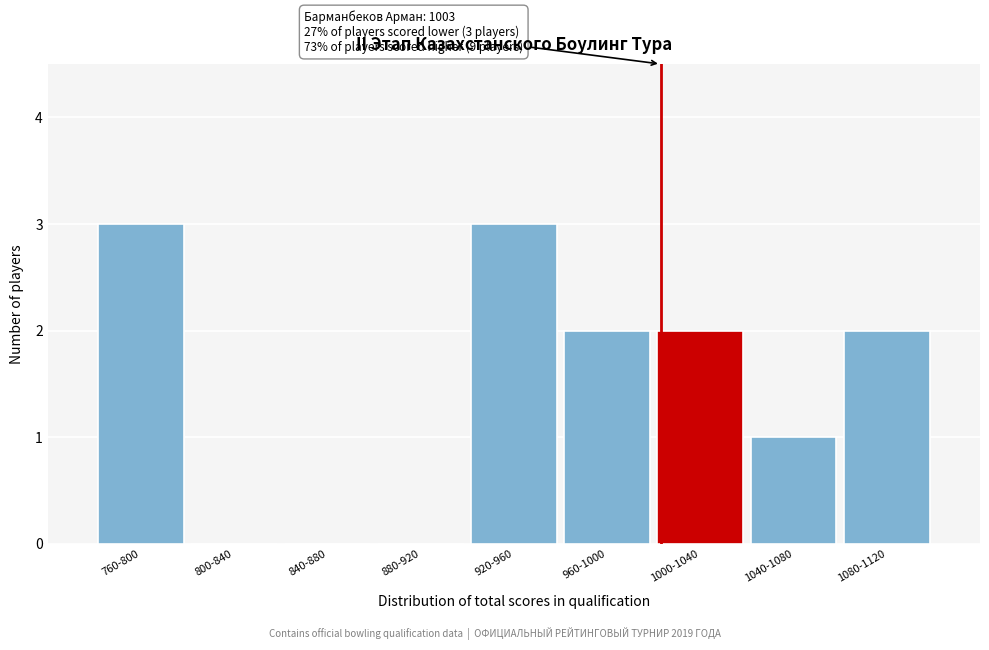

Reading left to right, what are all the values shown in this chart?

760-800=3	800-840=0	840-880=0	880-920=0	920-960=3	960-1000=2	1000-1040=2	1040-1080=1	1080-1120=2